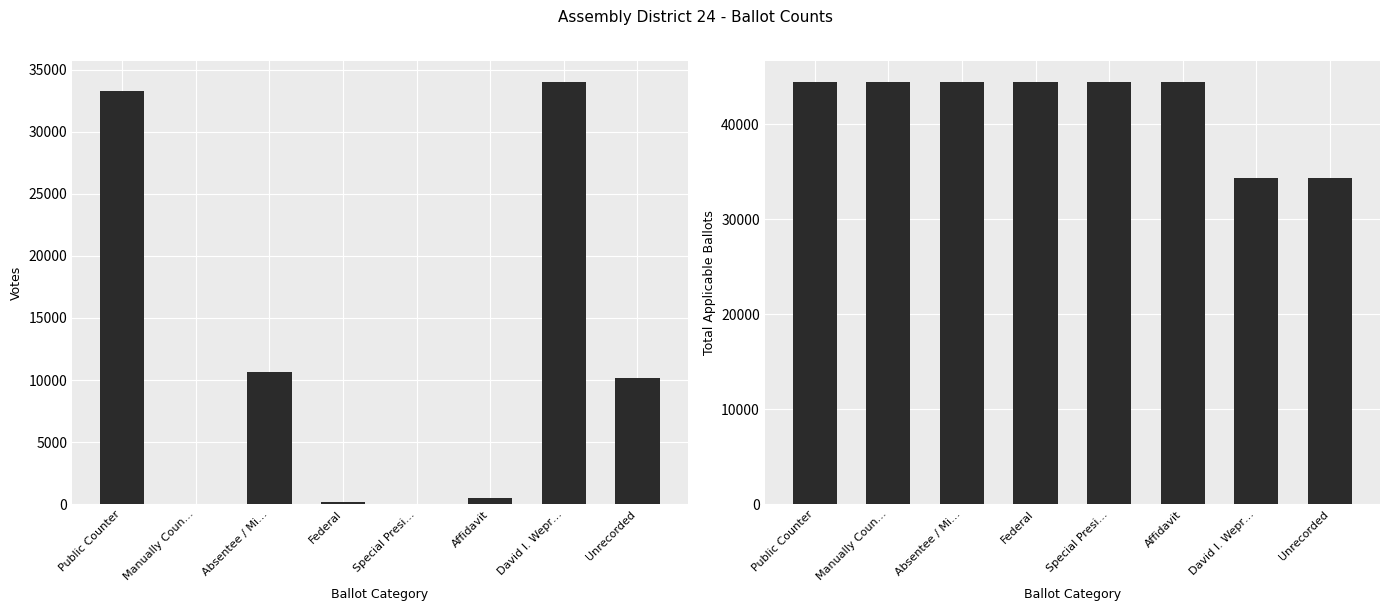

Which series has the largest total across all categories?

Total Applicable Ballots